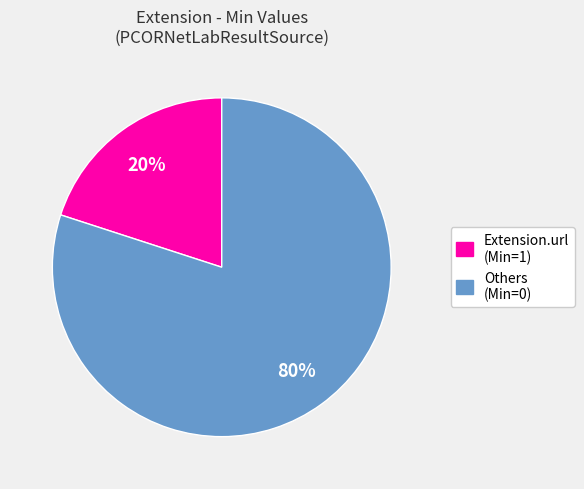

To the nearest percent, what is the difference between the largest and smallest slice percentages?

60%